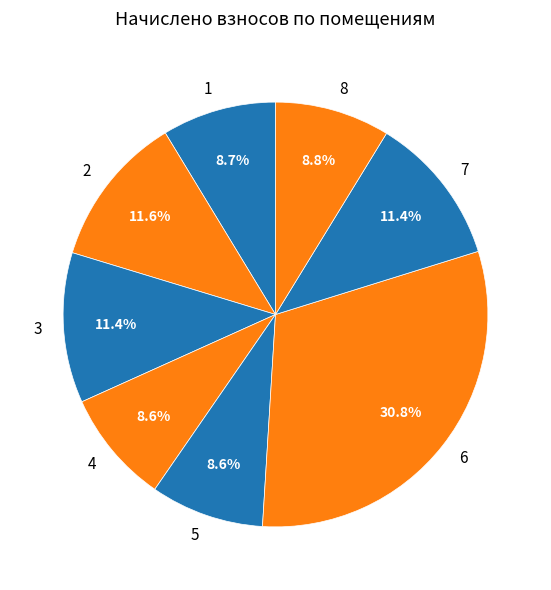

To the nearest percent, what is the difference between the largest and smallest slice percentages?

22%